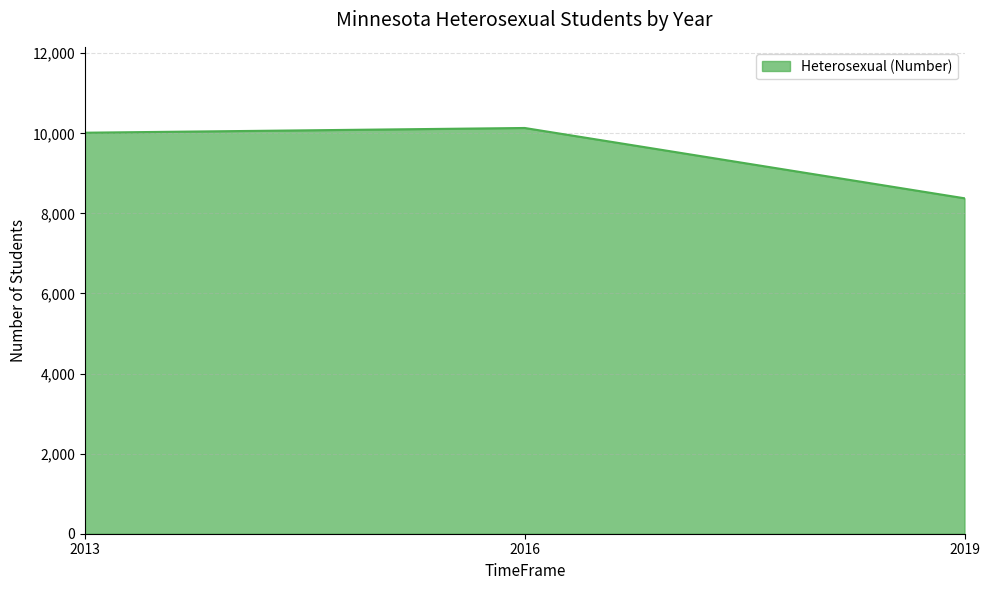

Reading left to right, extract all data points from this chart.

10016	10134	8378